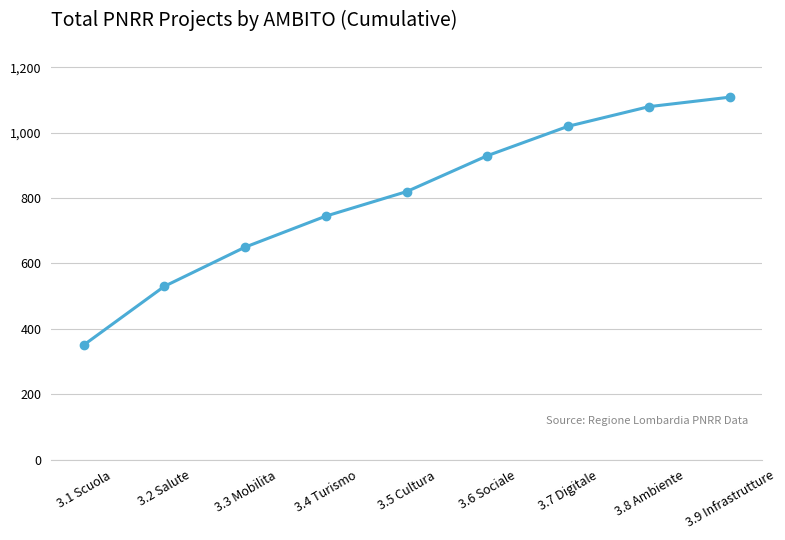

What is the smallest value displayed?

350